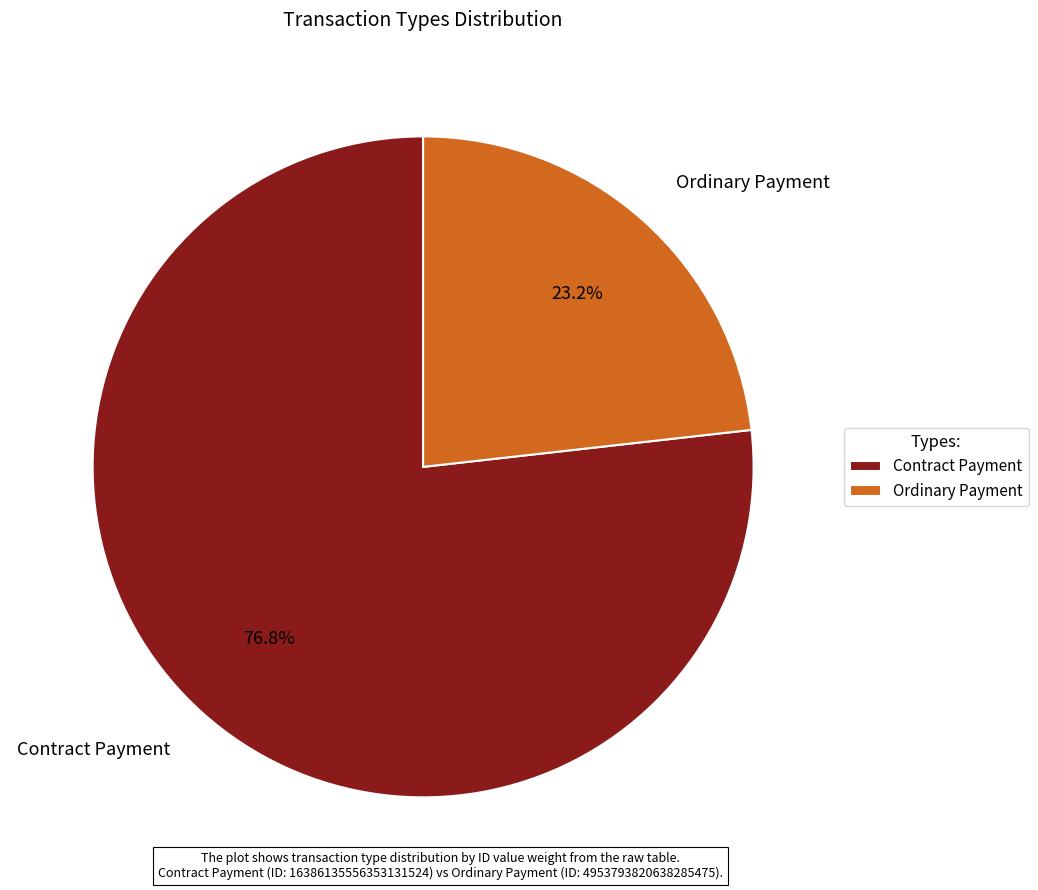

Rank the categories by value from highest to lowest.

Contract Payment, Ordinary Payment